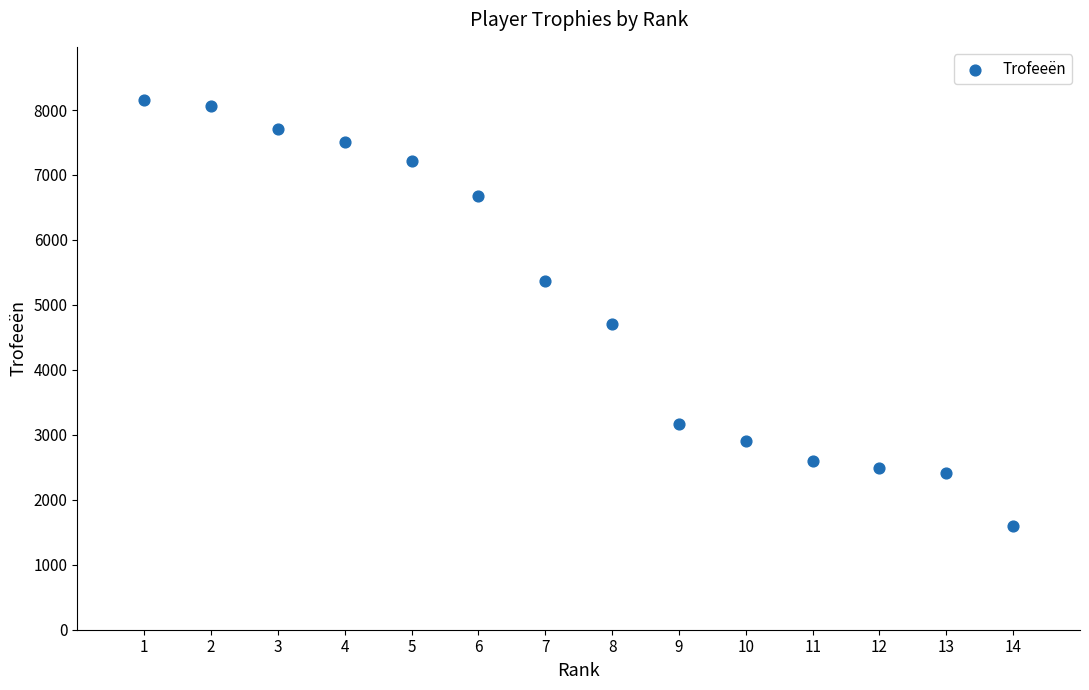

What Y value in the scatter plot is closest to 4880?

4703